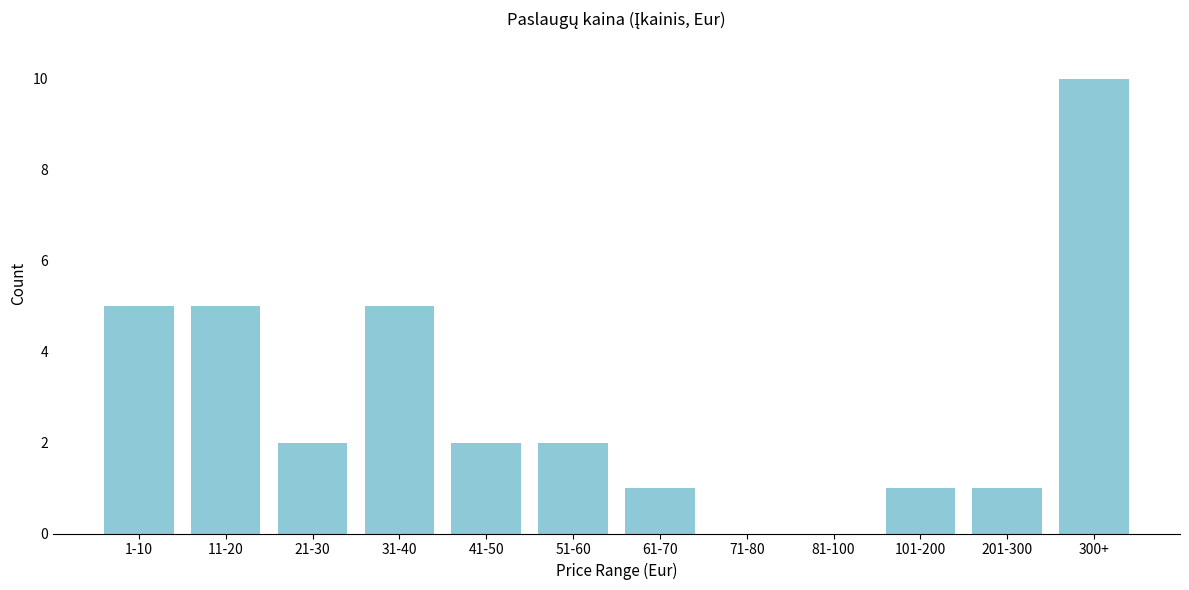

Reading left to right, transcribe all the data shown in this chart.

1-10=5	11-20=5	21-30=2	31-40=5	41-50=2	51-60=2	61-70=1	71-80=0	81-100=0	101-200=1	201-300=1	300+=10